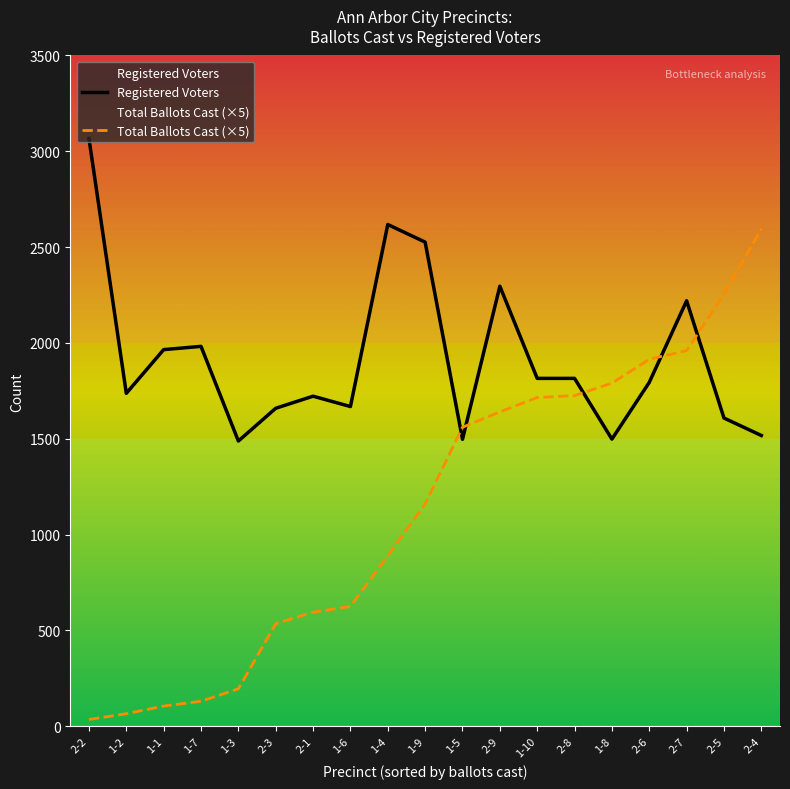

In Registered Voters, how many points are lower than both neighbors (excluding endpoints)?

6